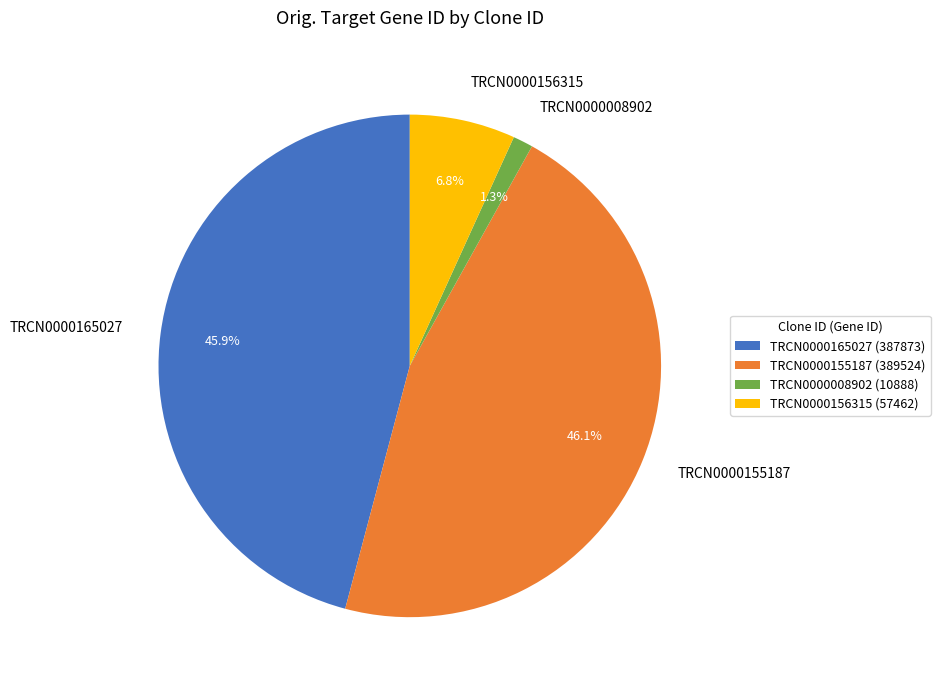

To the nearest percent, what is the difference between the largest and smallest slice percentages?

45%